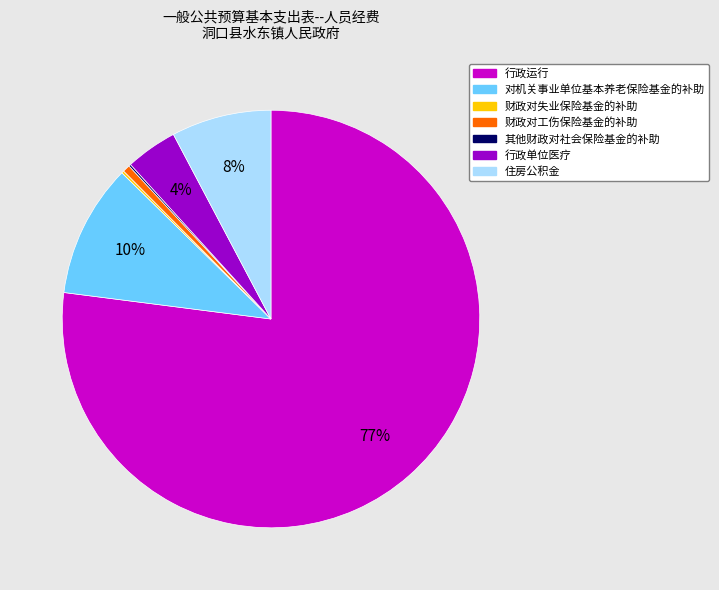

Is there a majority slice in this chart?

Yes